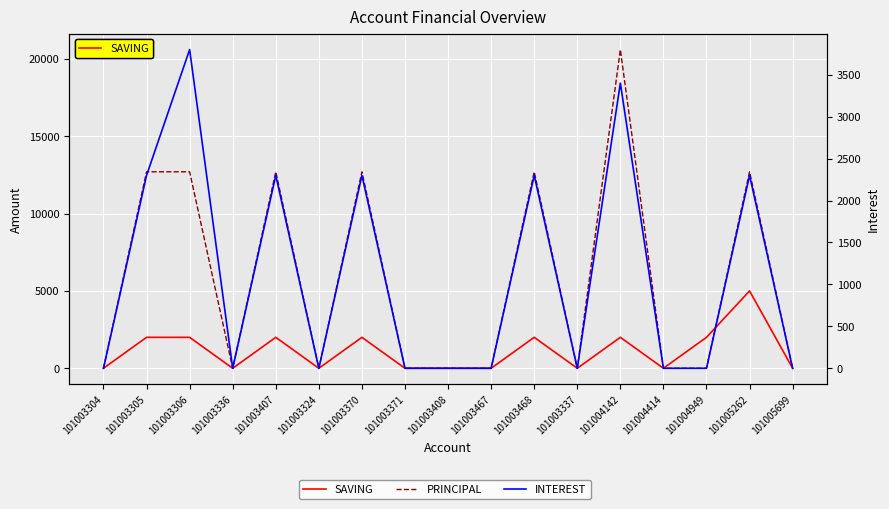

Reading left to right, extract all data points from this chart.

SAVING: 101003304=0	101003305=2000	101003306=2000	101003336=0	101003407=2000	101003324=0	101003370=2000	101003371=0	101003408=0	101003467=0	101003468=2000	101003337=0	101004142=2000	101004414=0	101004949=2000	101005262=5000	101005699=0
PRINCIPAL: 101003304=0	101003305=12700	101003306=12700	101003336=0	101003407=12700	101003324=0	101003370=12700	101003371=0	101003408=0	101003467=0	101003468=12700	101003337=0	101004142=20600	101004414=0	101004949=0	101005262=12700	101005699=0
INTEREST: 101003304=0	101003305=2300	101003306=3800	101003336=0	101003407=2300	101003324=0	101003370=2300	101003371=0	101003408=0	101003467=0	101003468=2300	101003337=0	101004142=3400	101004414=0	101004949=0	101005262=2300	101005699=0